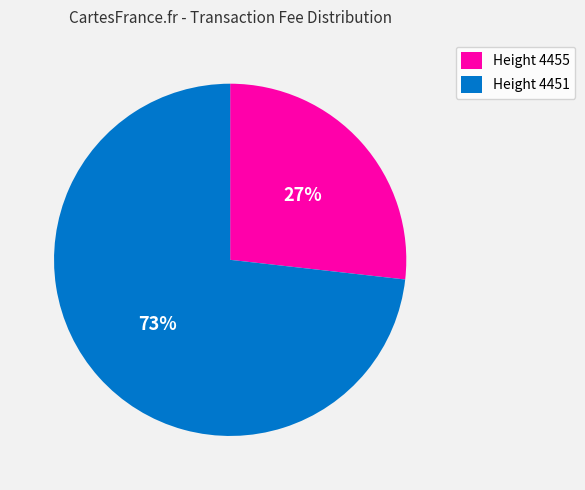

Between Height 4455 and Height 4451, which is larger?

Height 4451